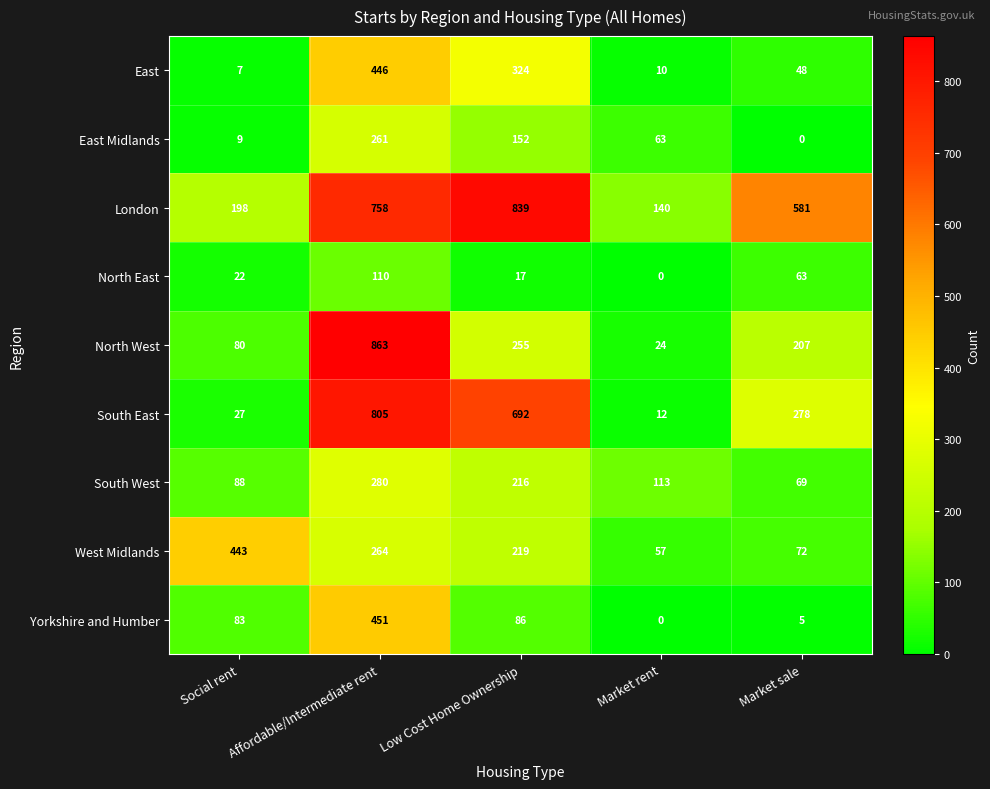

List the series in order of their peak value, lowest first.

North East, East Midlands, South West, West Midlands, East, Yorkshire and Humber, South East, London, North West